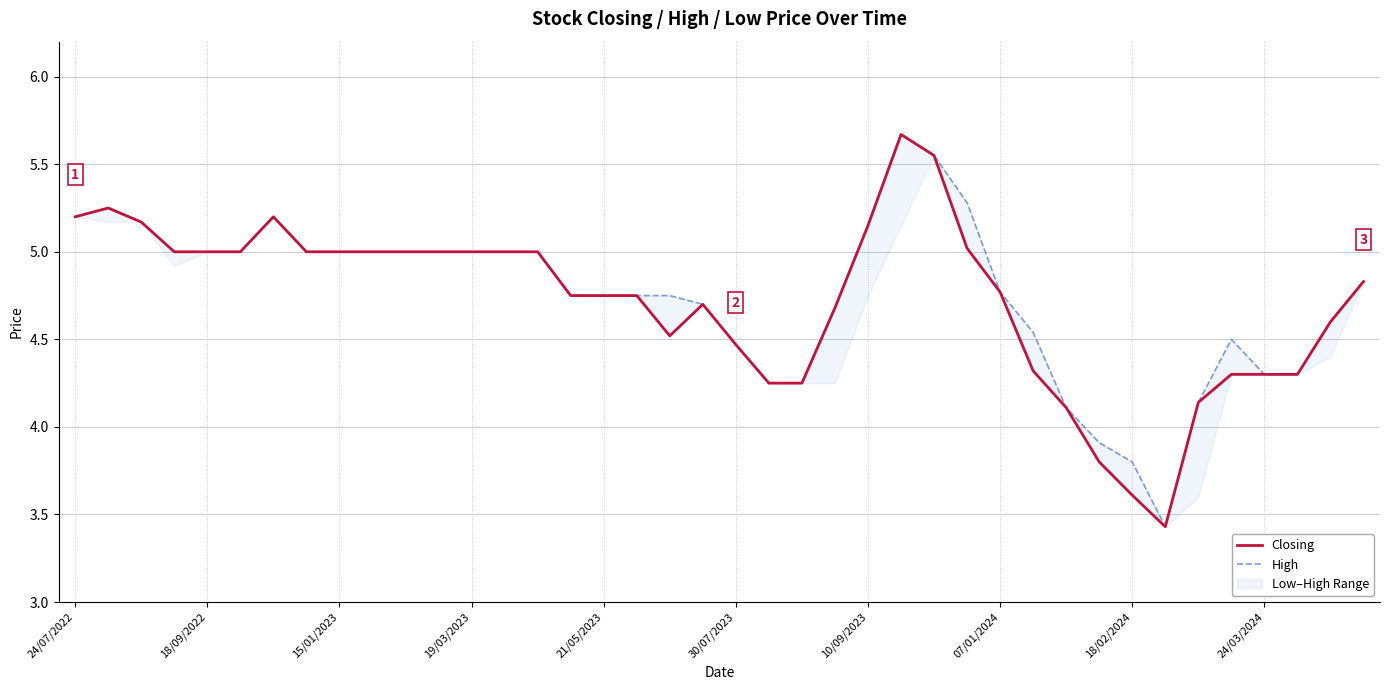

Reading left to right, transcribe all the data shown in this chart.

Closing: 5.2	5.2	5.2	5.0	5.0	5.0	5.2	5.0	5.0	5.0	5.0	5.0	5.0	5.0	5.0	4.8	4.8	4.8	4.5	4.7	4.5	4.2	4.2	4.7	5.2	5.7	5.5	5.0	4.8	4.3	4.1	3.8	3.6	3.4	4.1	4.3	4.3	4.3	4.6	4.8
High: 5.2	5.2	5.2	5.0	5.0	5.0	5.2	5.0	5.0	5.0	5.0	5.0	5.0	5.0	5.0	4.8	4.8	4.8	4.8	4.7	4.5	4.2	4.2	4.7	5.2	5.7	5.5	5.3	4.8	4.5	4.1	3.9	3.8	3.4	4.1	4.5	4.3	4.3	4.6	4.8